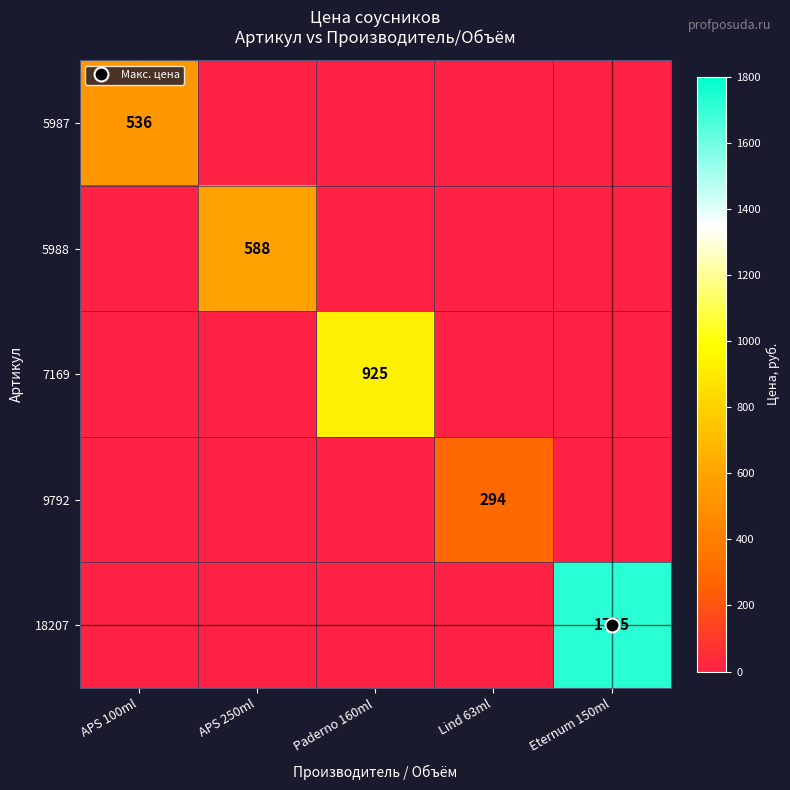

What is the difference between the maximum and minimum values in the 5988 series?

588